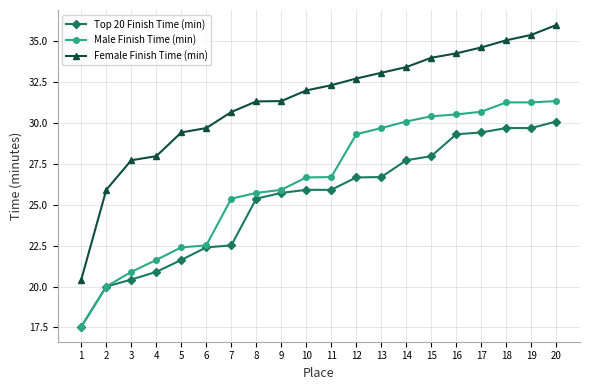

The Top 20 Finish Time (min) series shows 20.0 at 2. True or false?

True